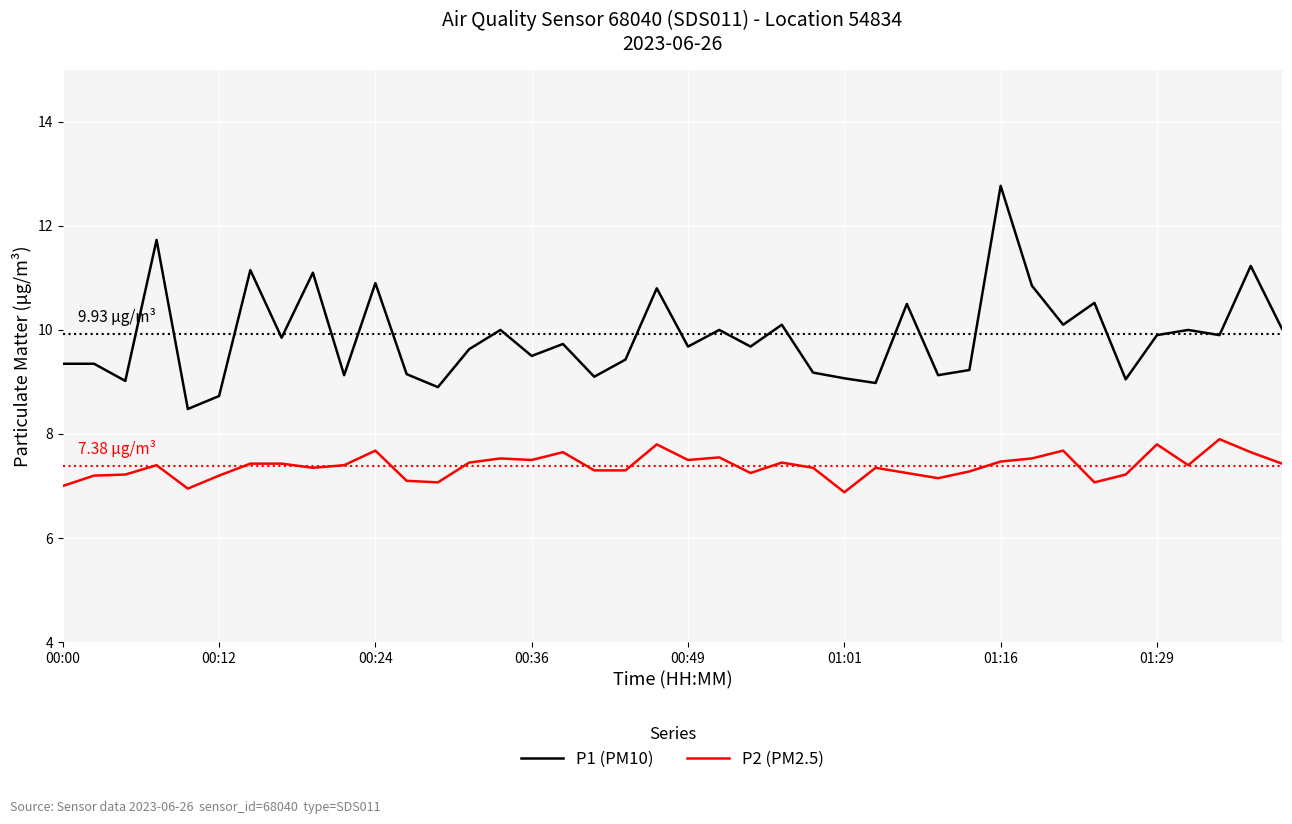

True or false: P2 (PM2.5) and P1 (PM10) intersect in this chart.

False